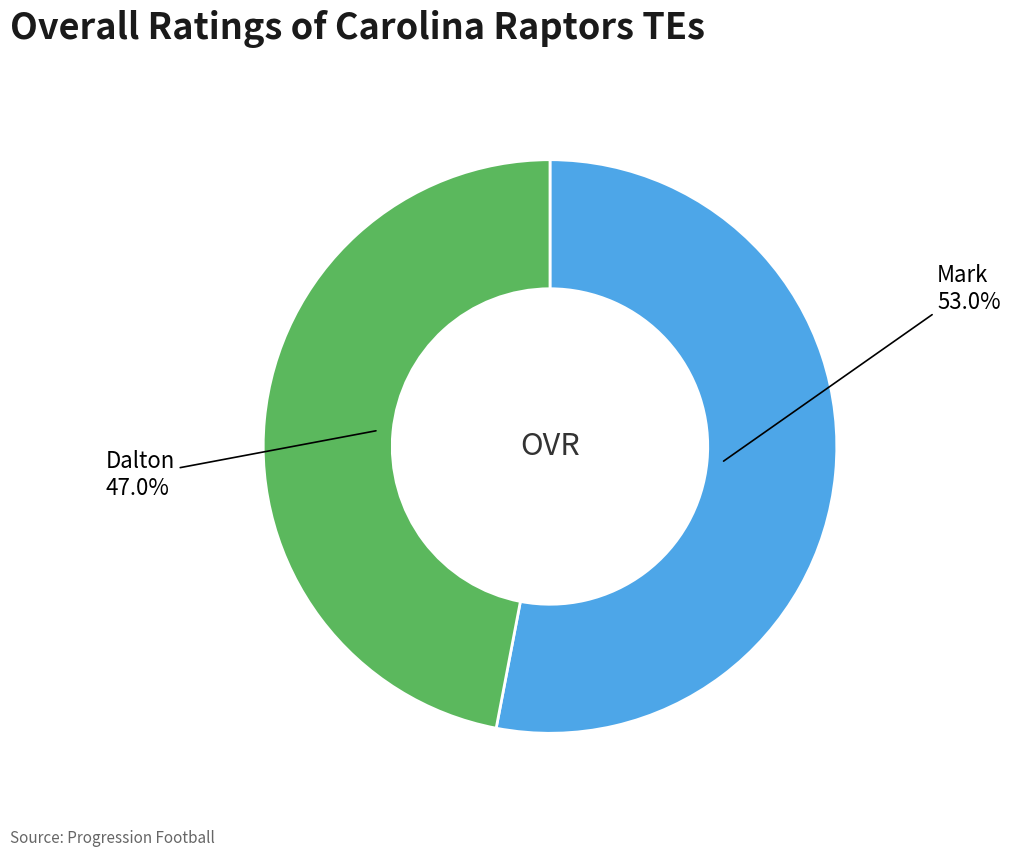

Does any single category account for the majority?

Yes